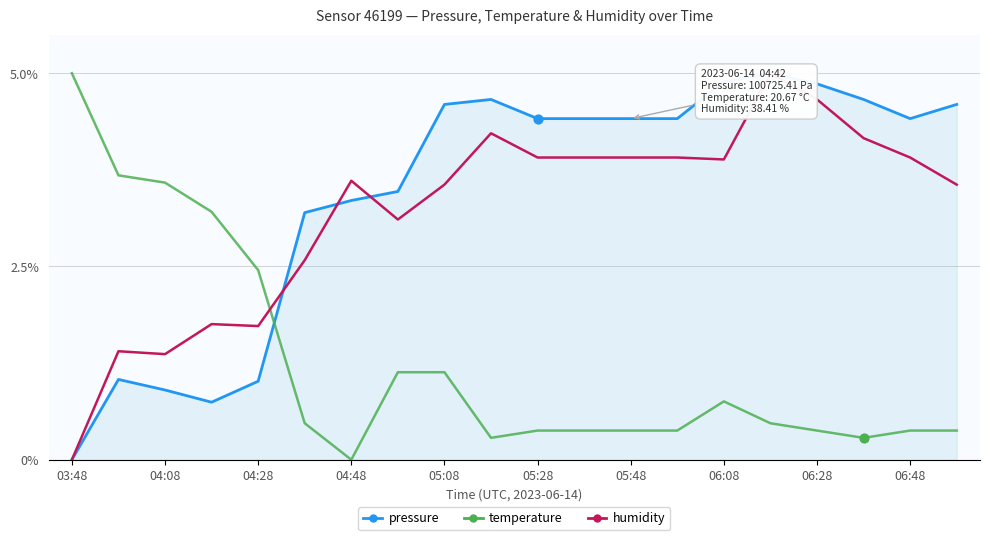

How many times do humidity and temperature cross each other?

1